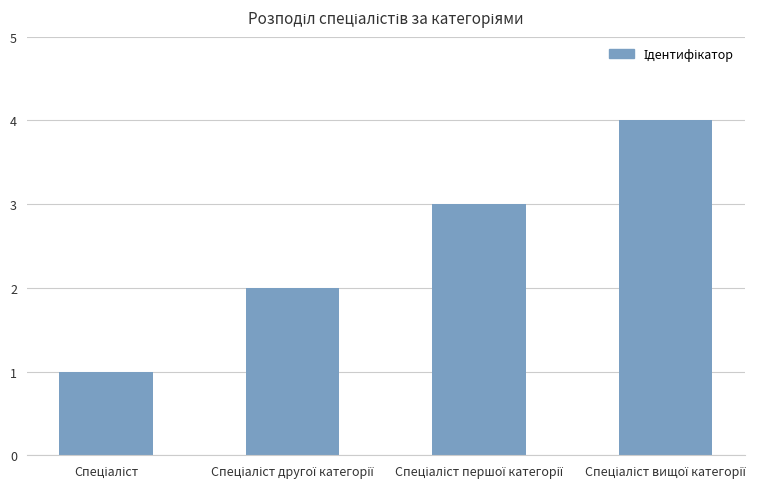

What is the difference between the maximum and minimum values?

3